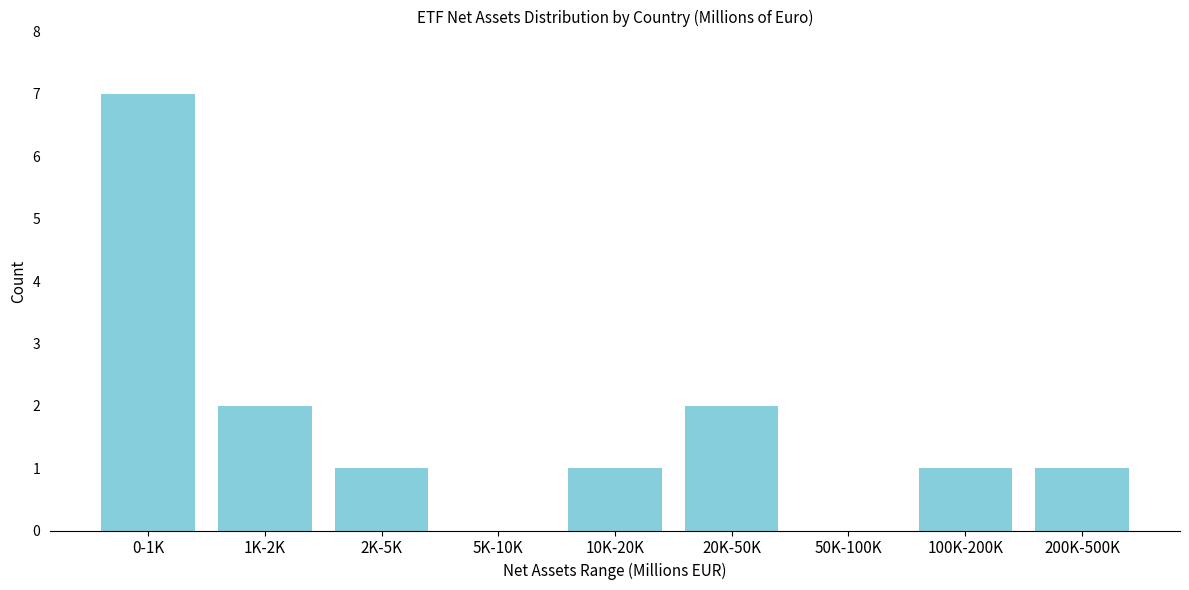

Reading right to left, transcribe all the data shown in this chart.

200K-500K=1	100K-200K=1	50K-100K=0	20K-50K=2	10K-20K=1	5K-10K=0	2K-5K=1	1K-2K=2	0-1K=7